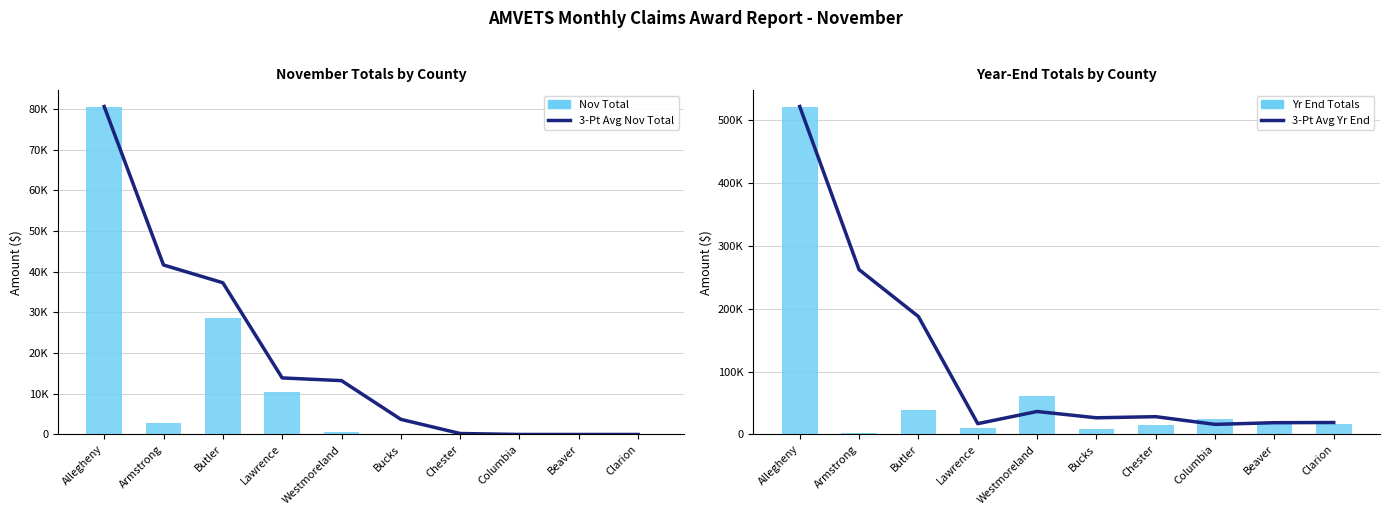

What is the difference between the maximum and minimum values in the Nov Total series?

80648.0